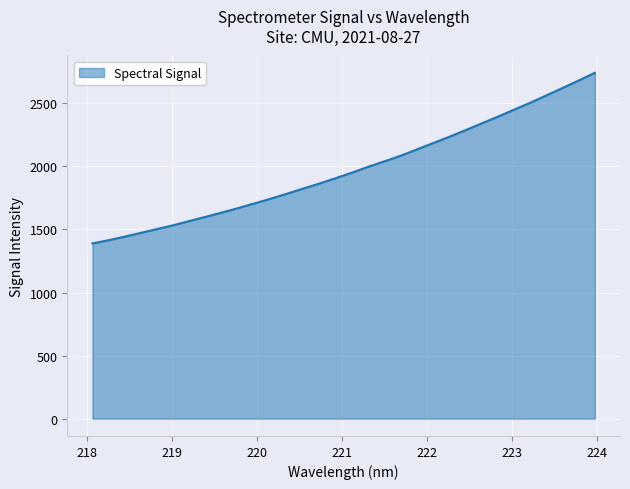

What is the difference between the maximum and minimum values?

1352.8